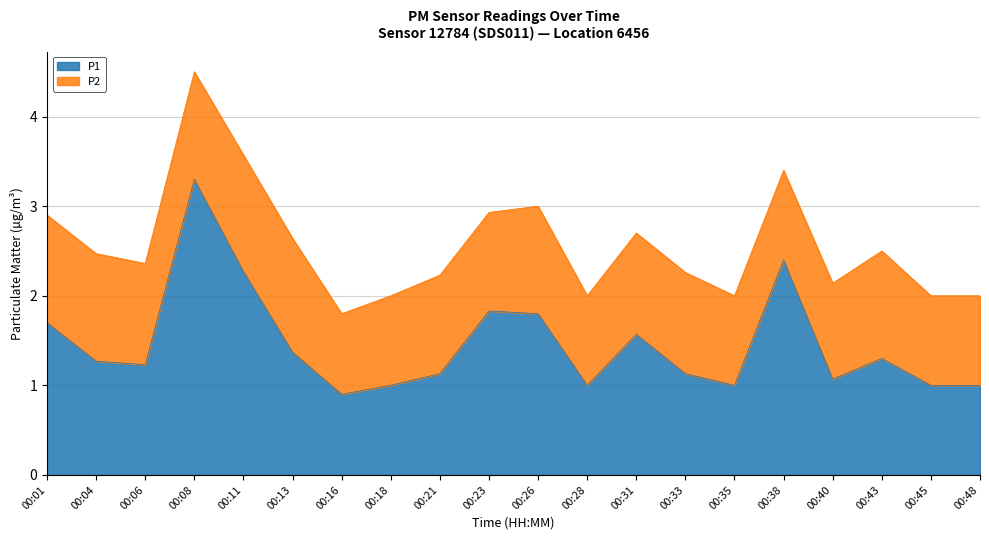

What is the approximate value at 00:13?

1.4